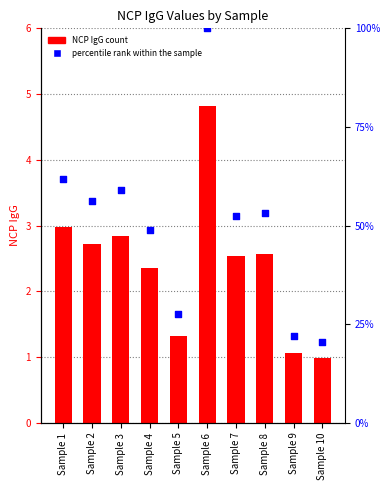

At which category is the sum across all series the highest?

Sample 6